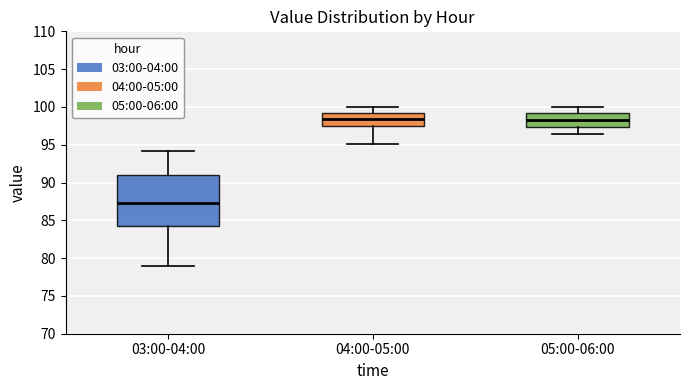

Reading left to right, transcribe this box plot: for each box, give where its median line is, the range the box spans, and where its two whiskers end, as read against the y-axis. The values are not printed on the chart, so give them approximately, as read against the axis.

03:00-04:00: median 87.5, box 84.5 to 91.0, whiskers 79.0 to 94.0
04:00-05:00: median 98.5, box 97.5 to 99.0, whiskers 95.0 to 100.0
05:00-06:00: median 98.5, box 97.5 to 99.5, whiskers 96.5 to 100.0